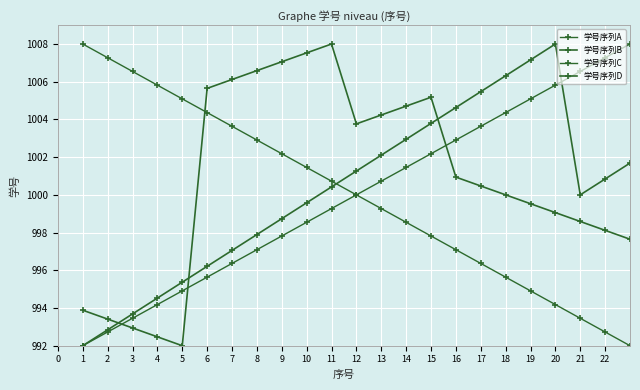

Is this an area chart (filled region under the line)?

No